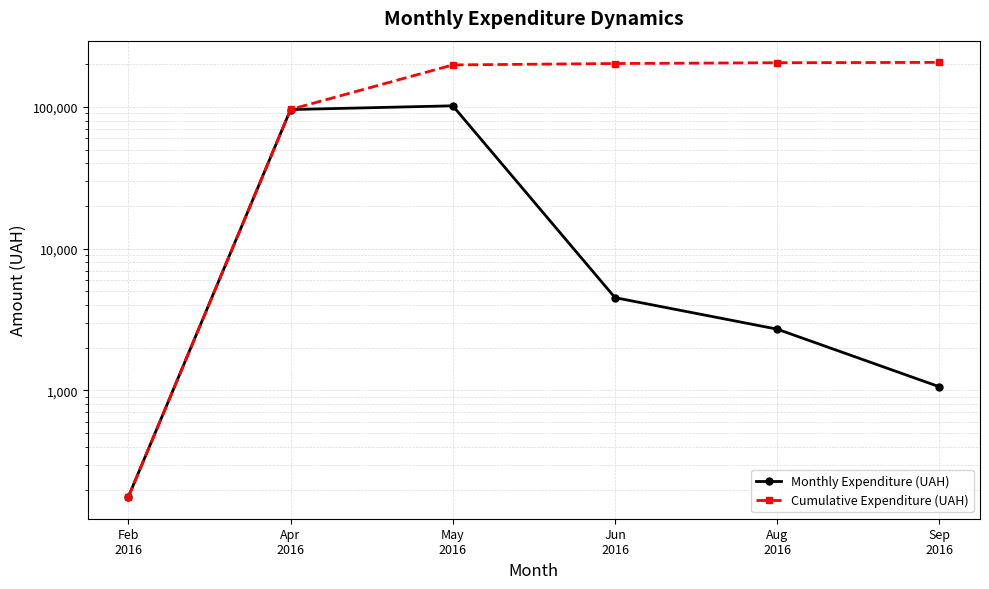

At which label does Monthly Expenditure (UAH) first exceed 4514?

Apr
2016